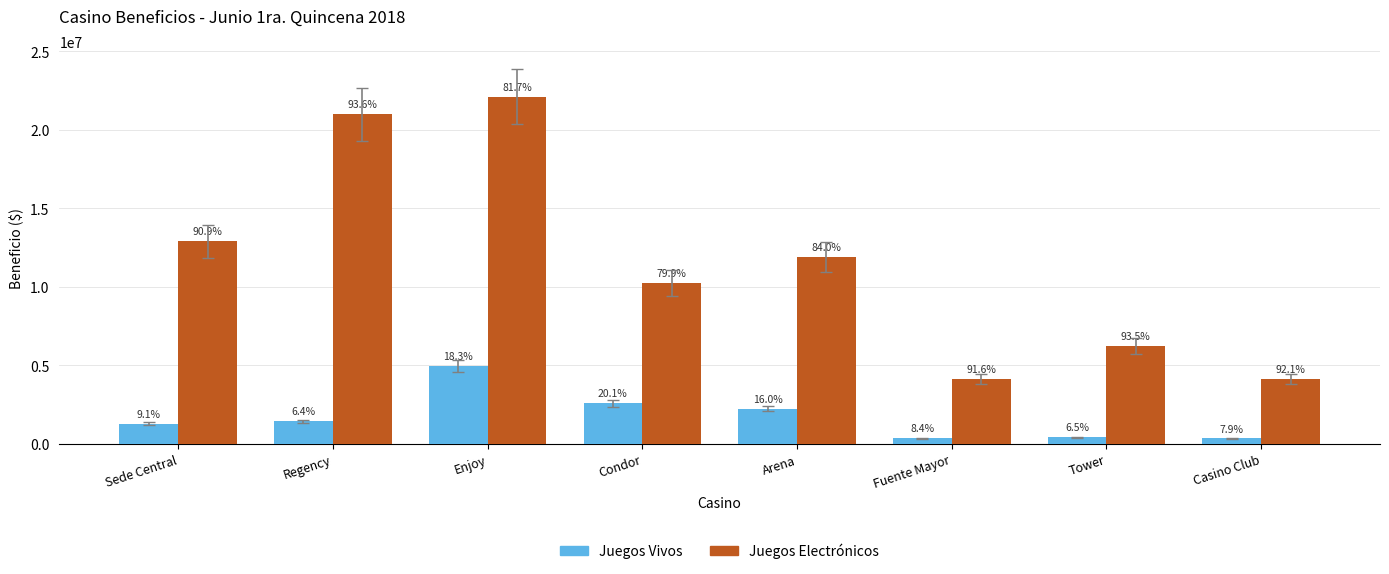

Which category has the highest value in the Juegos Vivos series?

Enjoy